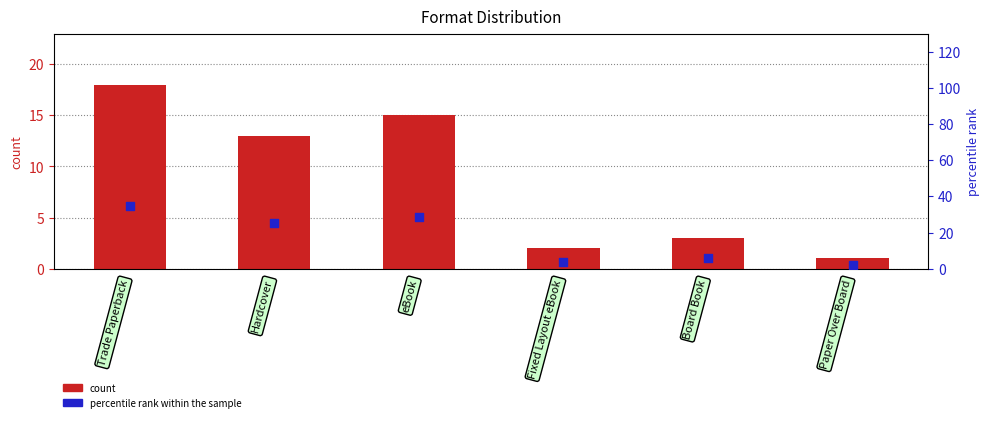

Which series reaches the minimum Y coordinate?

count